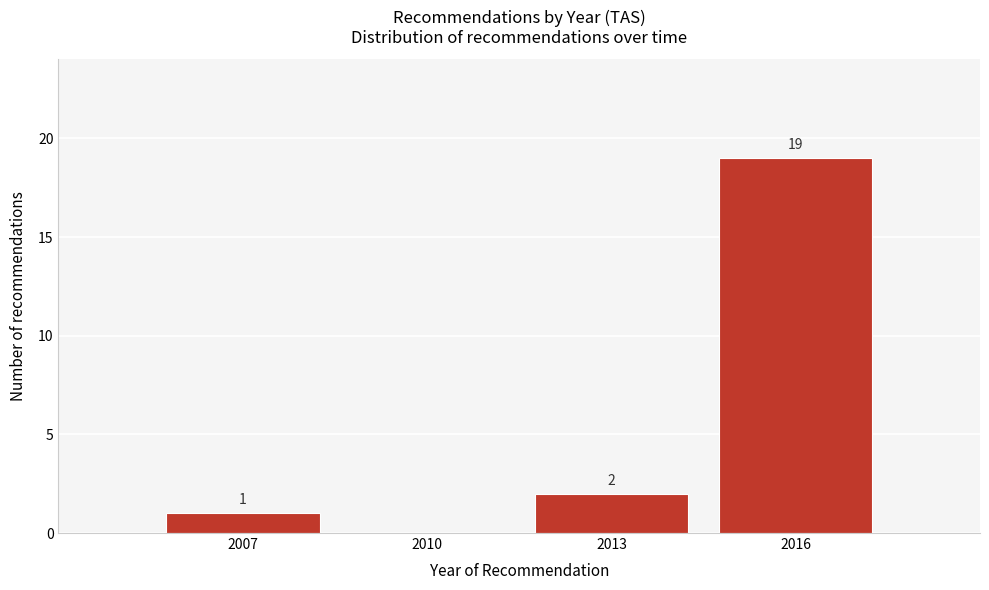

Reading right to left, what are all the values shown in this chart?

2016=19	2013=2	2010=0	2007=1